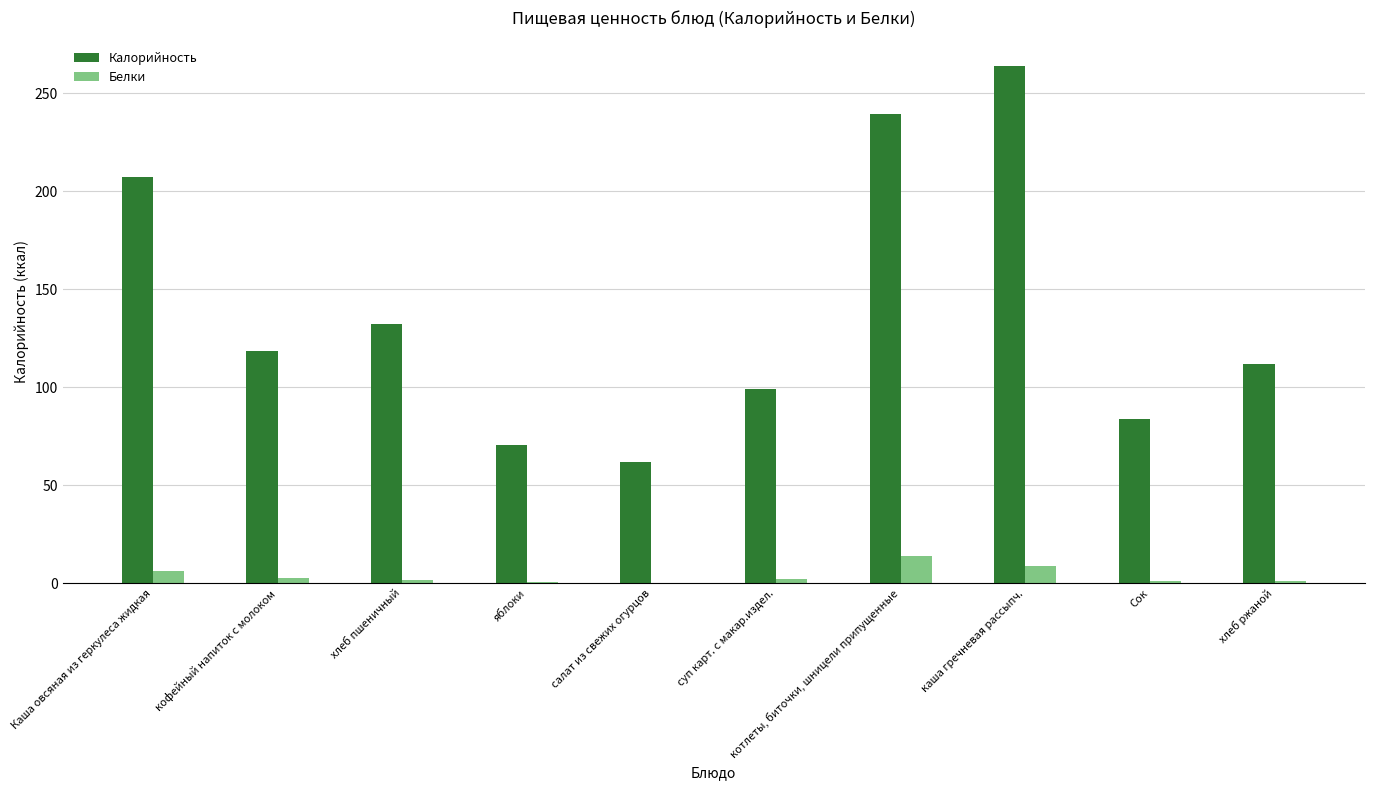

What is the spread (max minus min) of values at хлеб ржаной?

111.0